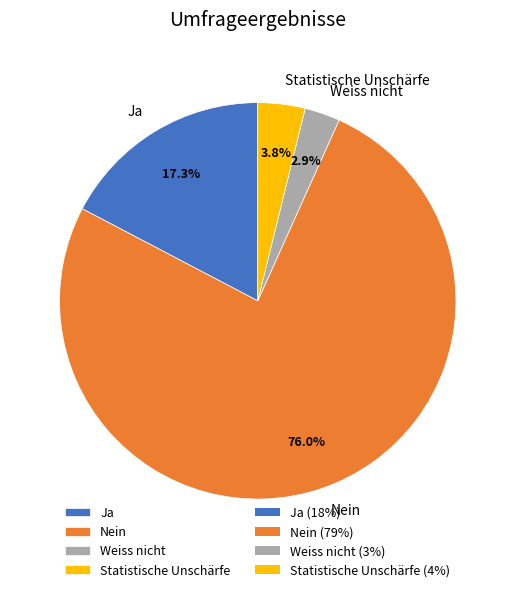

Which slice represents more than half of the pie?

Nein